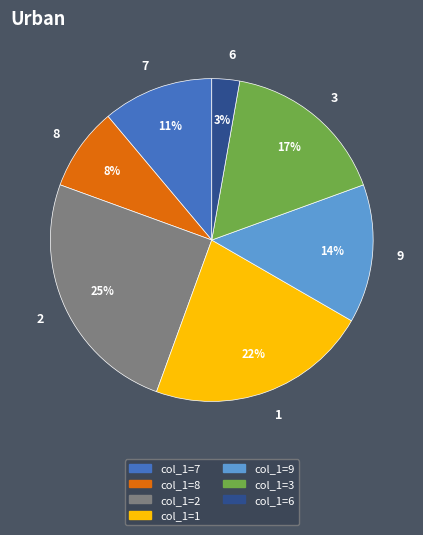

To the nearest percent, what percentage of the pie is 8?

8%